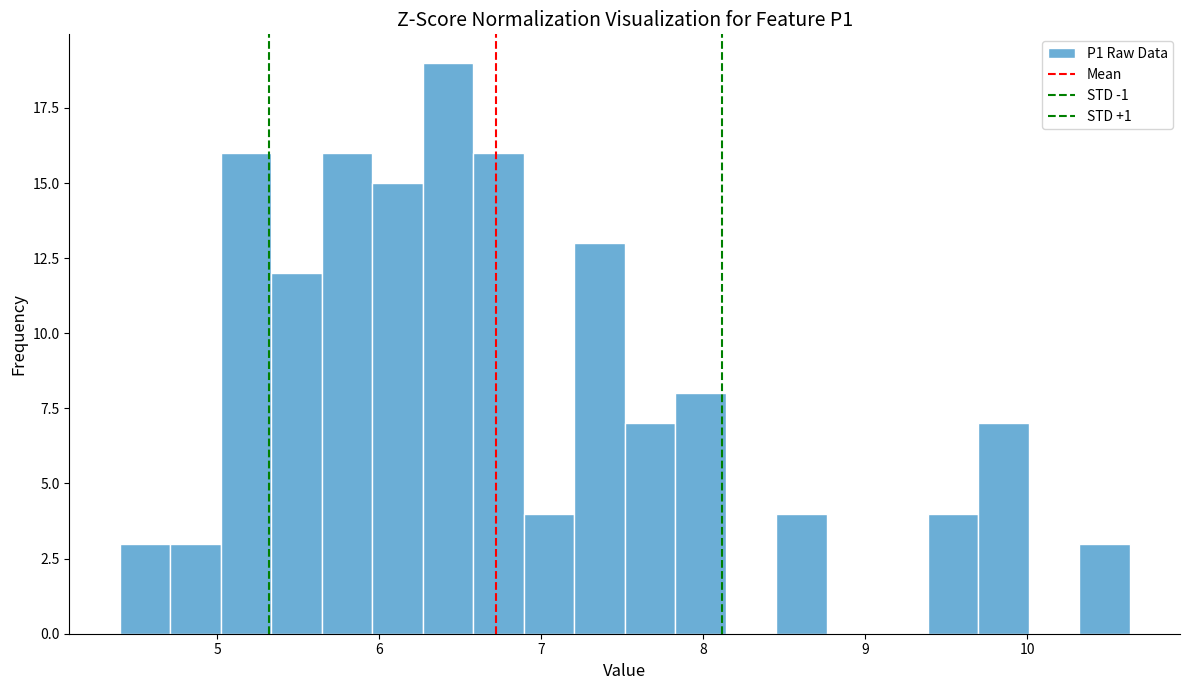

Read against the x-axis, roughly where is the centre of the tallest bar?

6.4